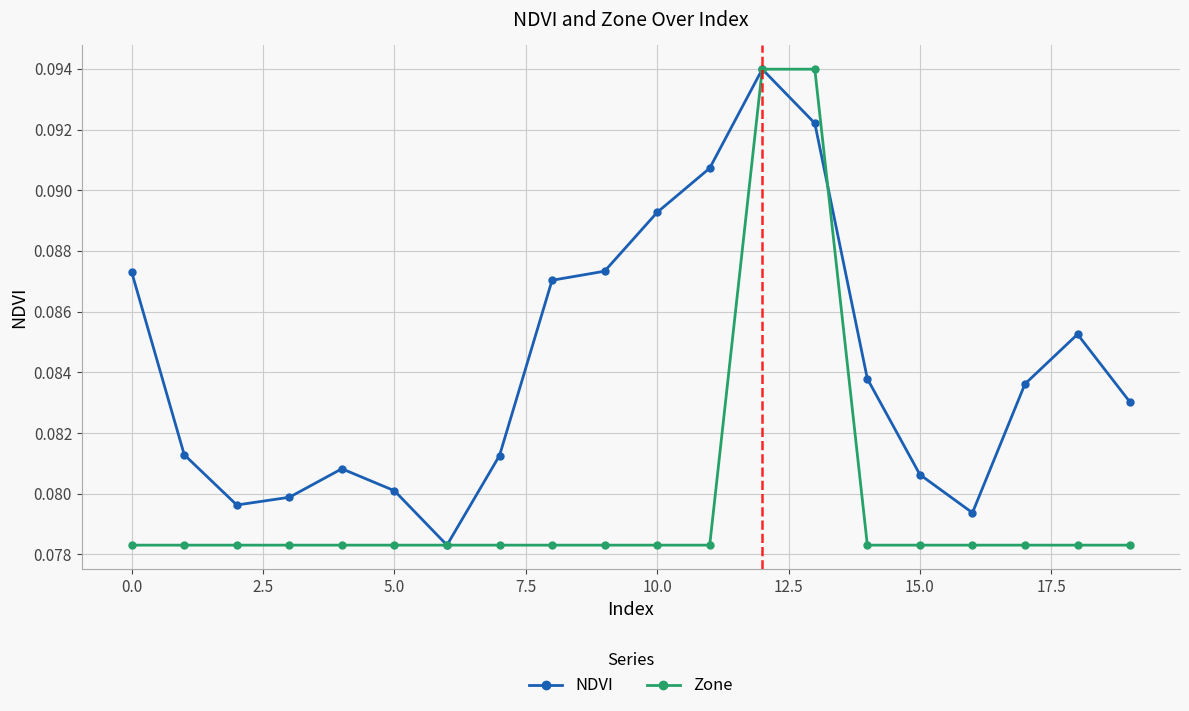

Count the Zone values in the range 0 to 1.

20